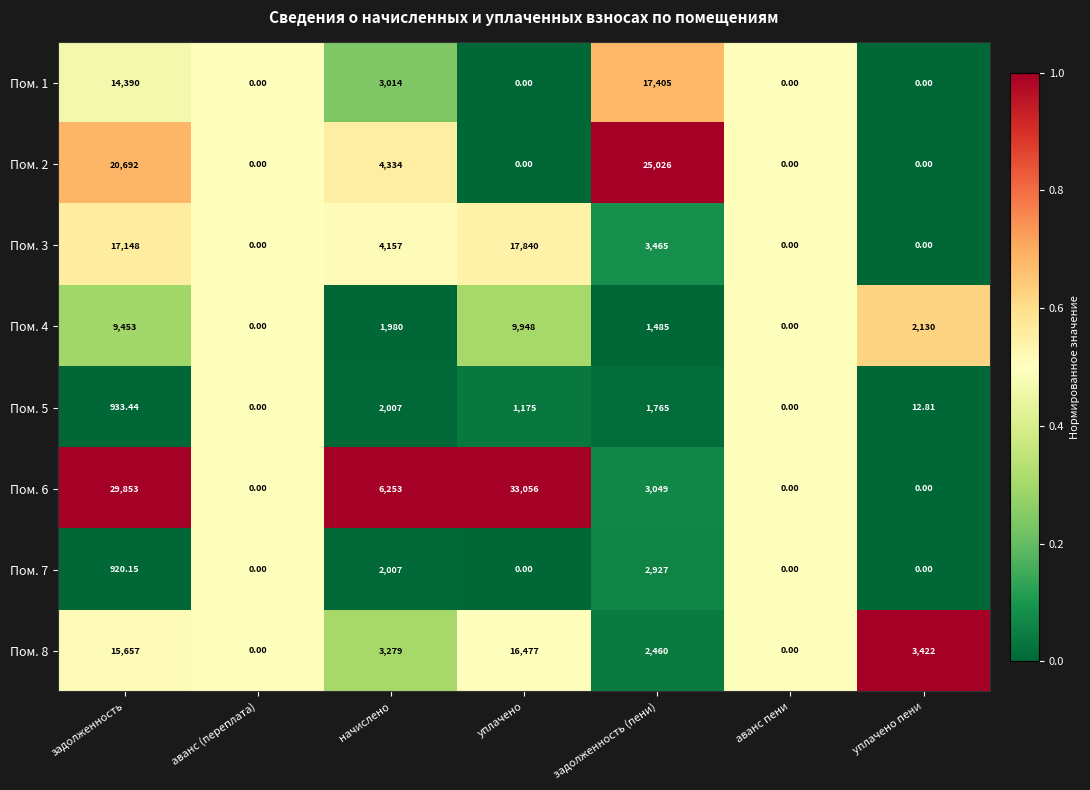

Which category has the highest value across all series?

уплачено